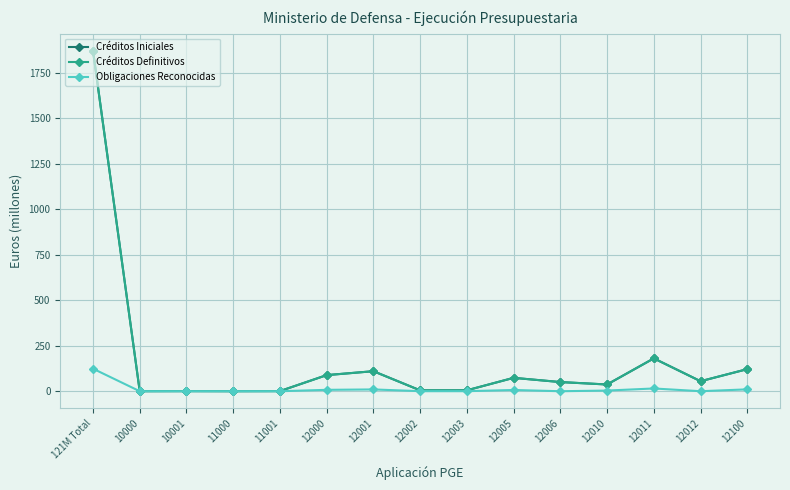

How many lines are shown in the chart?

3